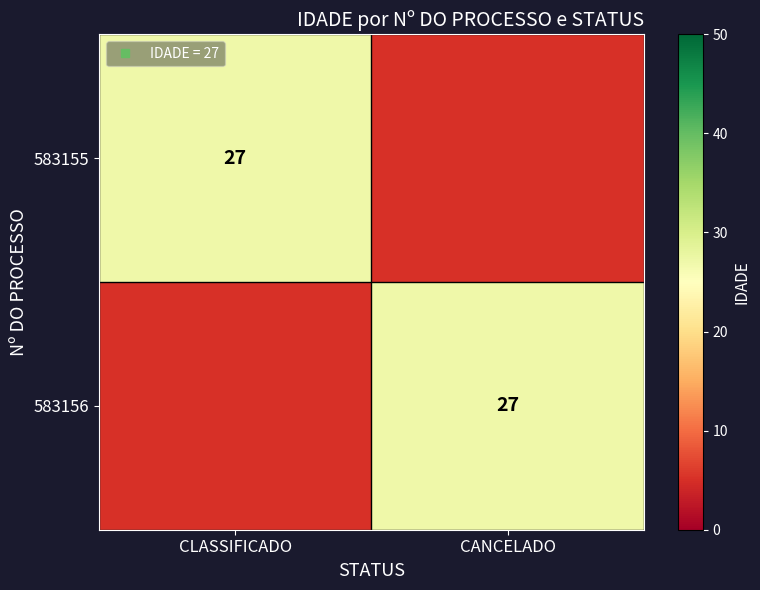

Which series has the largest range (max minus min)?

583155